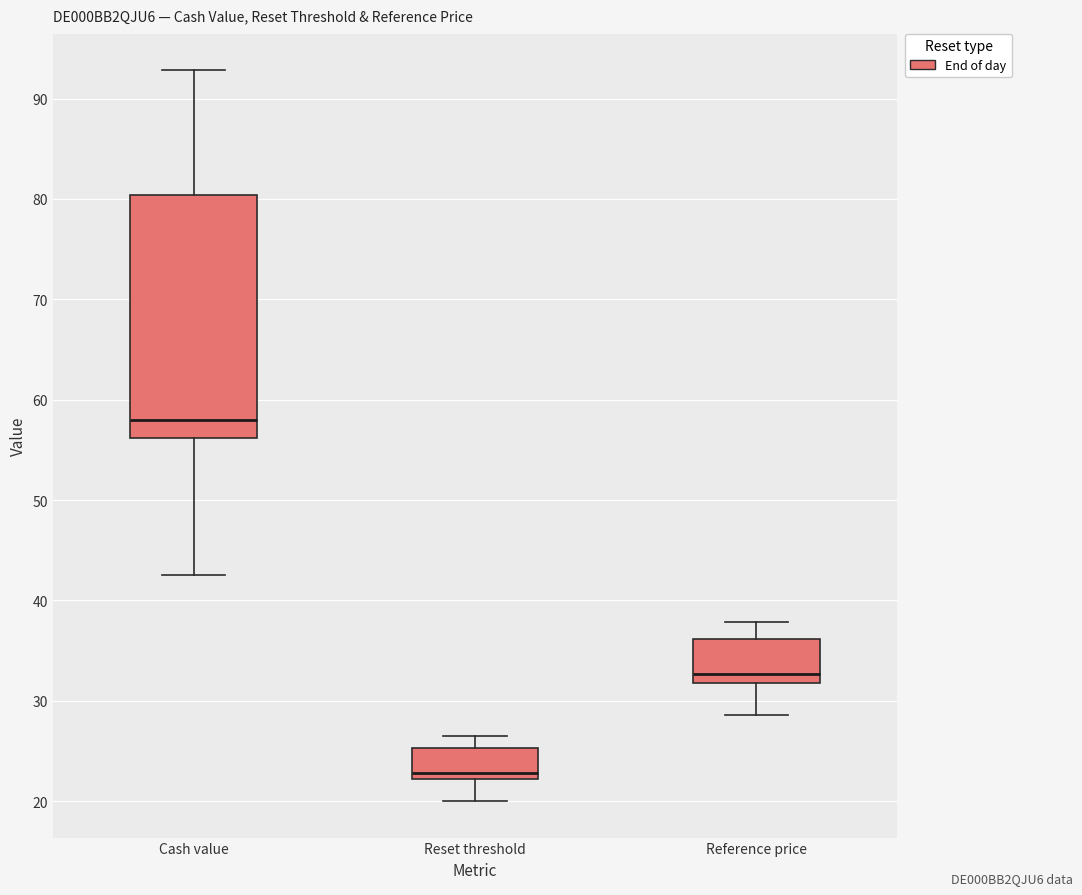

Where is the lower edge of the box for Reset threshold on the y-axis? The values are not printed on the chart, so give them approximately, as read against the axis.

22